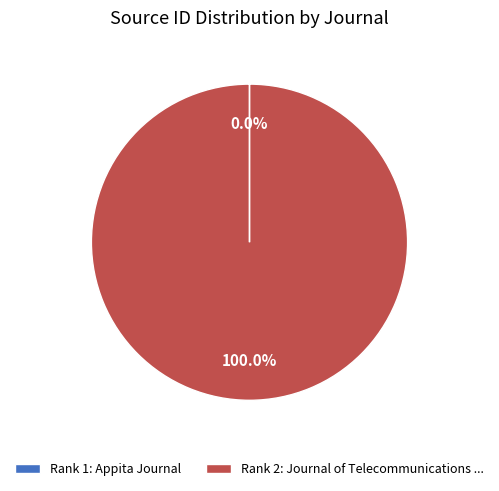

What is the largest slice in the pie chart?

Rank 2: Journal of Telecommunications ...